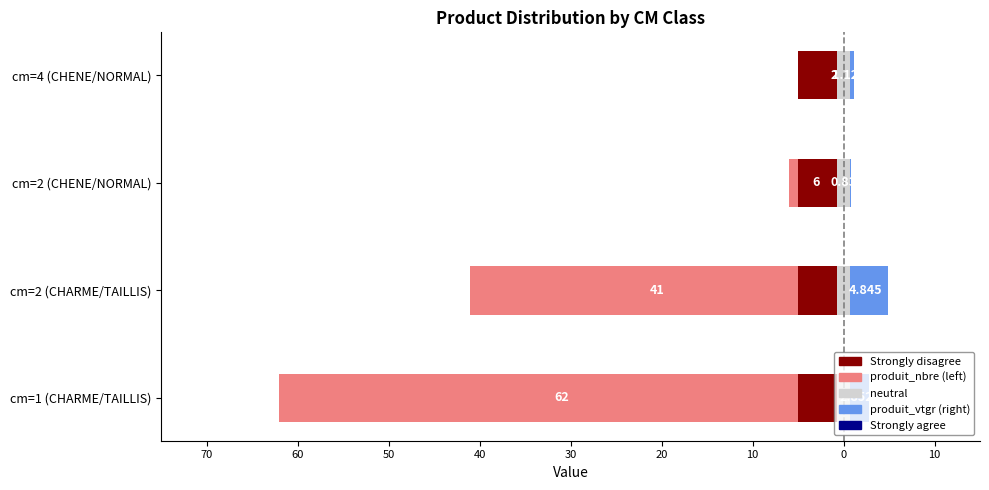

The value of produit_nbre at cm=1 (CHARME/TAILLIS) is -17.8. True or false?

False